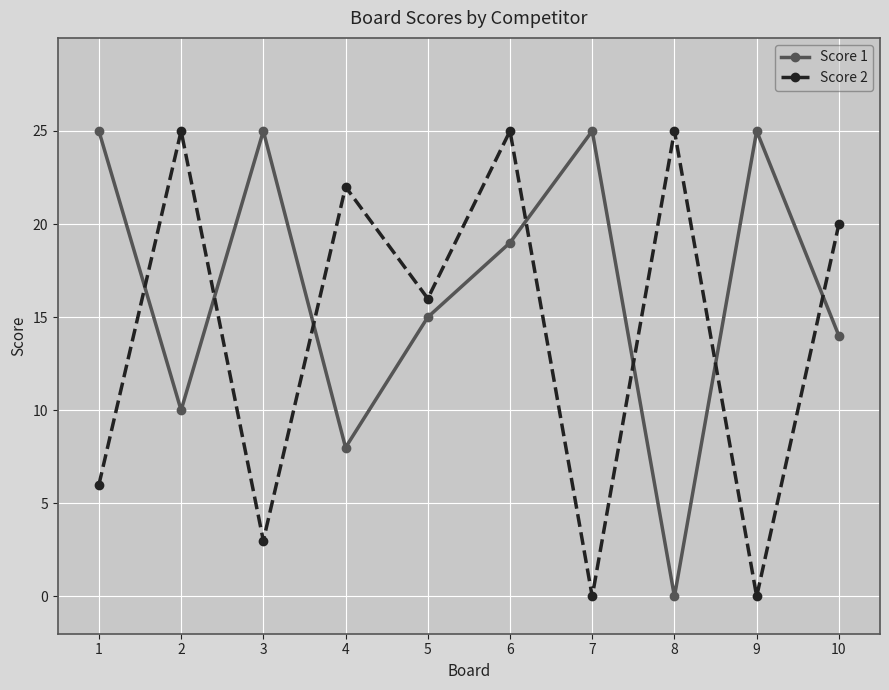

What is the sum of the Score 1 values at 7 and 4?

33